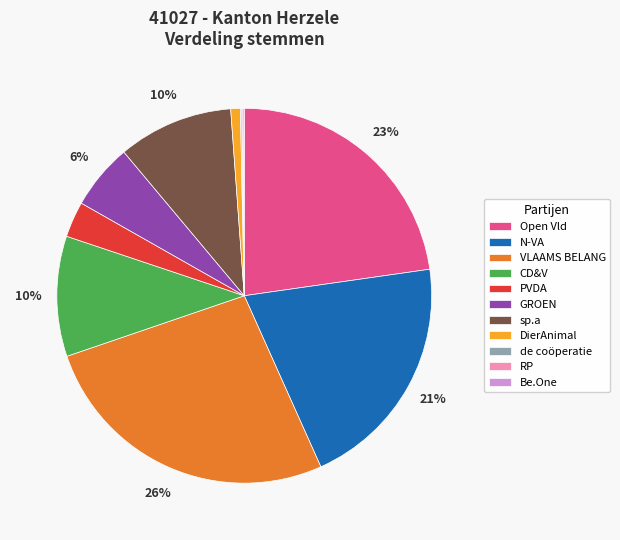

To the nearest percent, what is the combined percentage of PVDA and CD&V?

13%